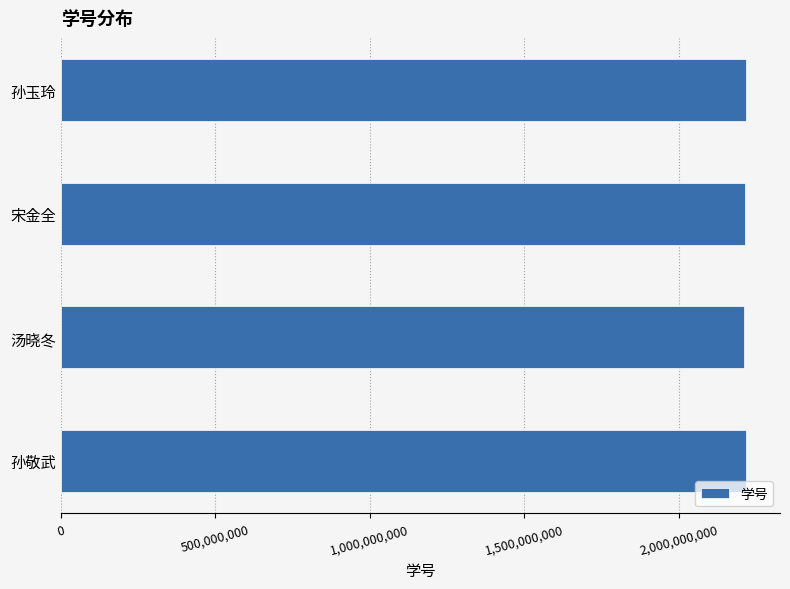

The chart shows a value of 2217207001 at 孙玉玲. True or false?

True